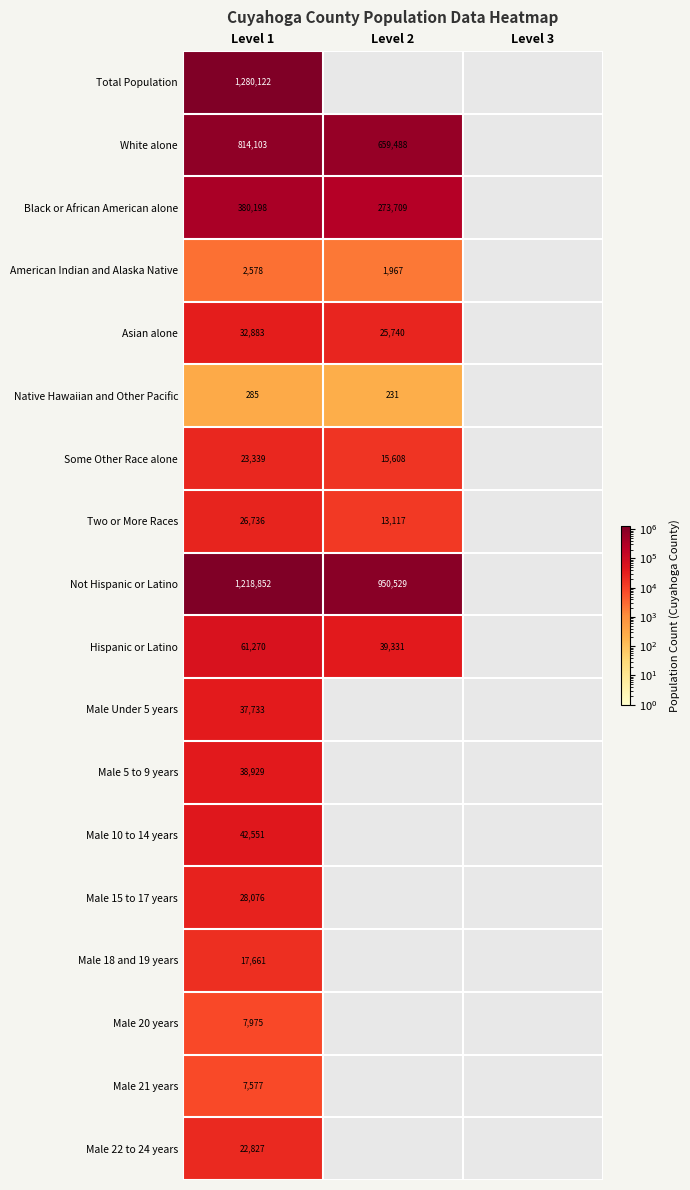

At how many categories does at least one series exceed 524895?

2